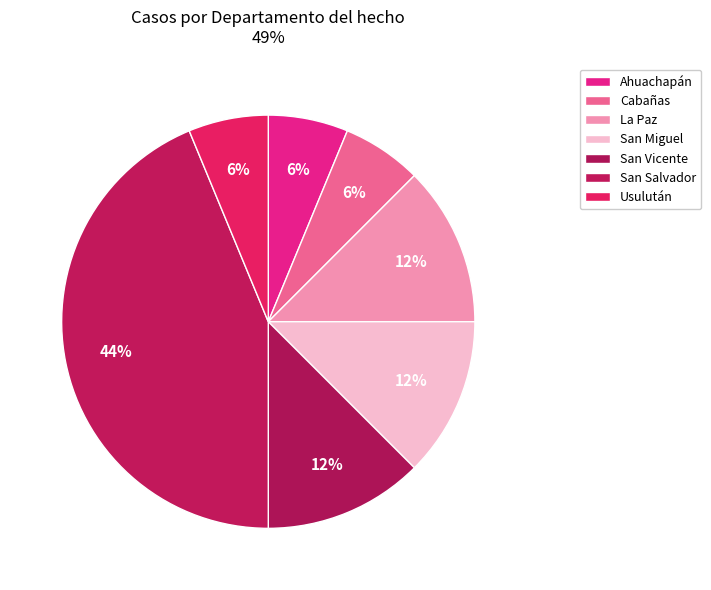

Is the sum of Usulután and Ahuachapán greater than half?

No